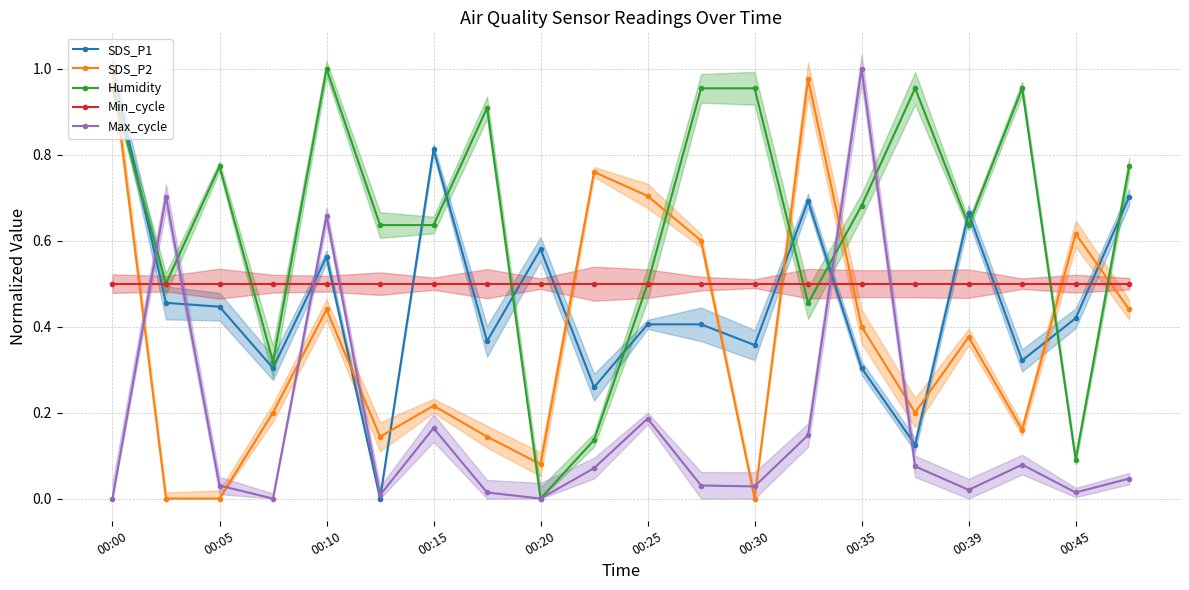

The value of Humidity at 00:35 is 1.2. True or false?

False